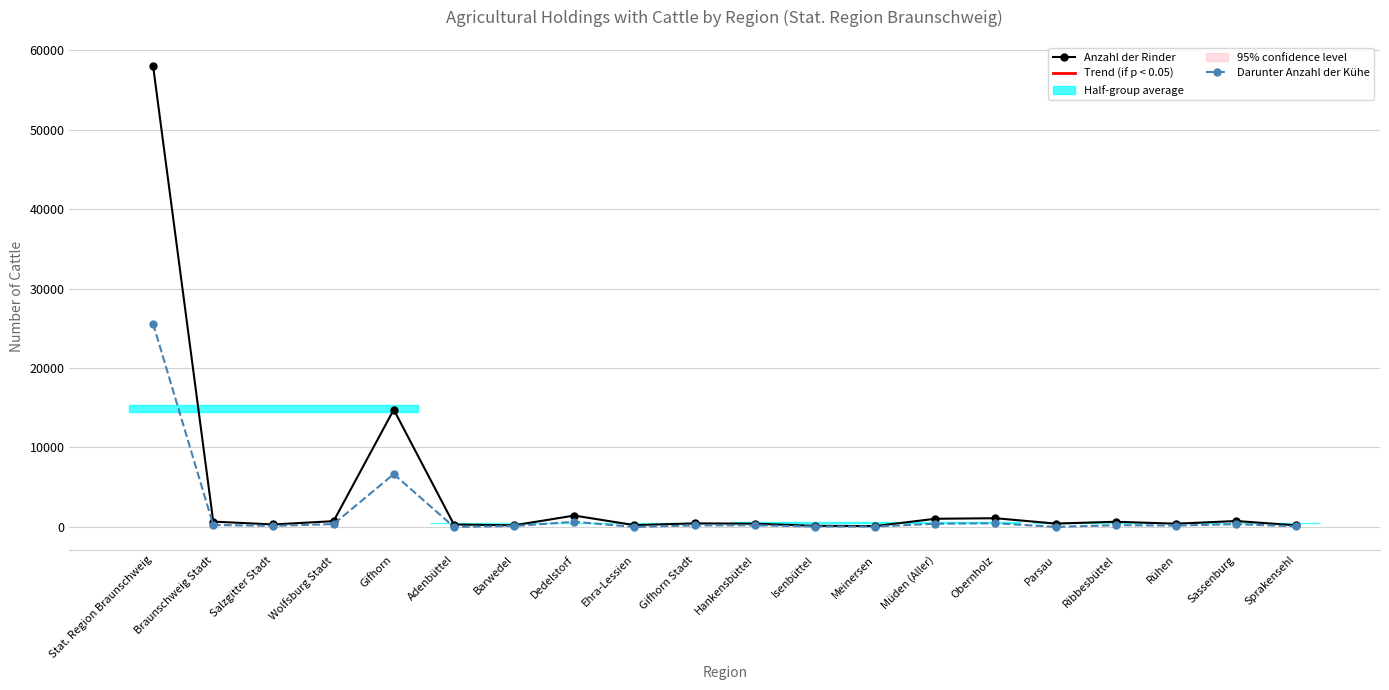

Between Meinersen and Sassenburg, which series saw the biggest shift?

Anzahl der Rinder